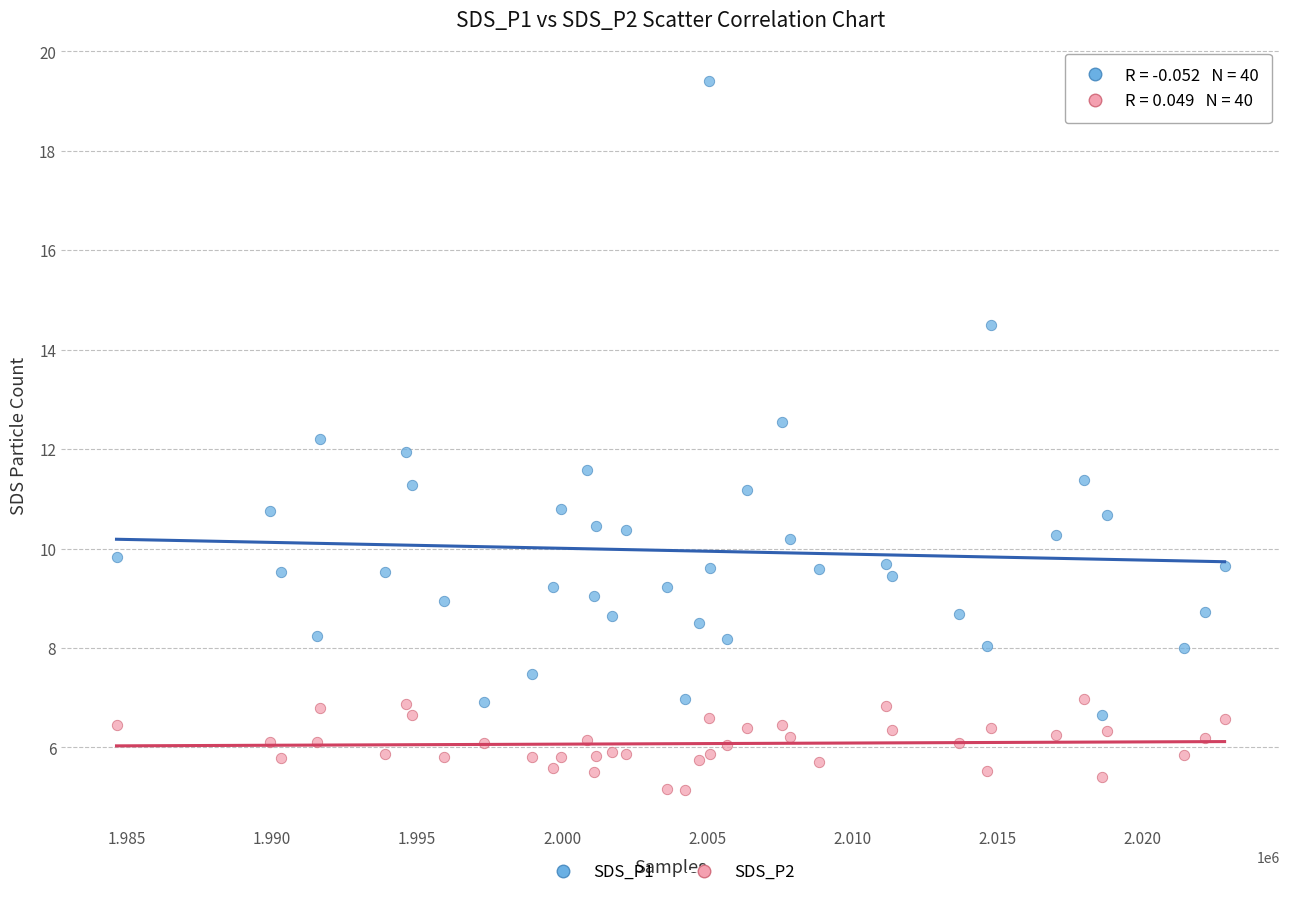

Which series reaches the maximum Y coordinate?

SDS_P1